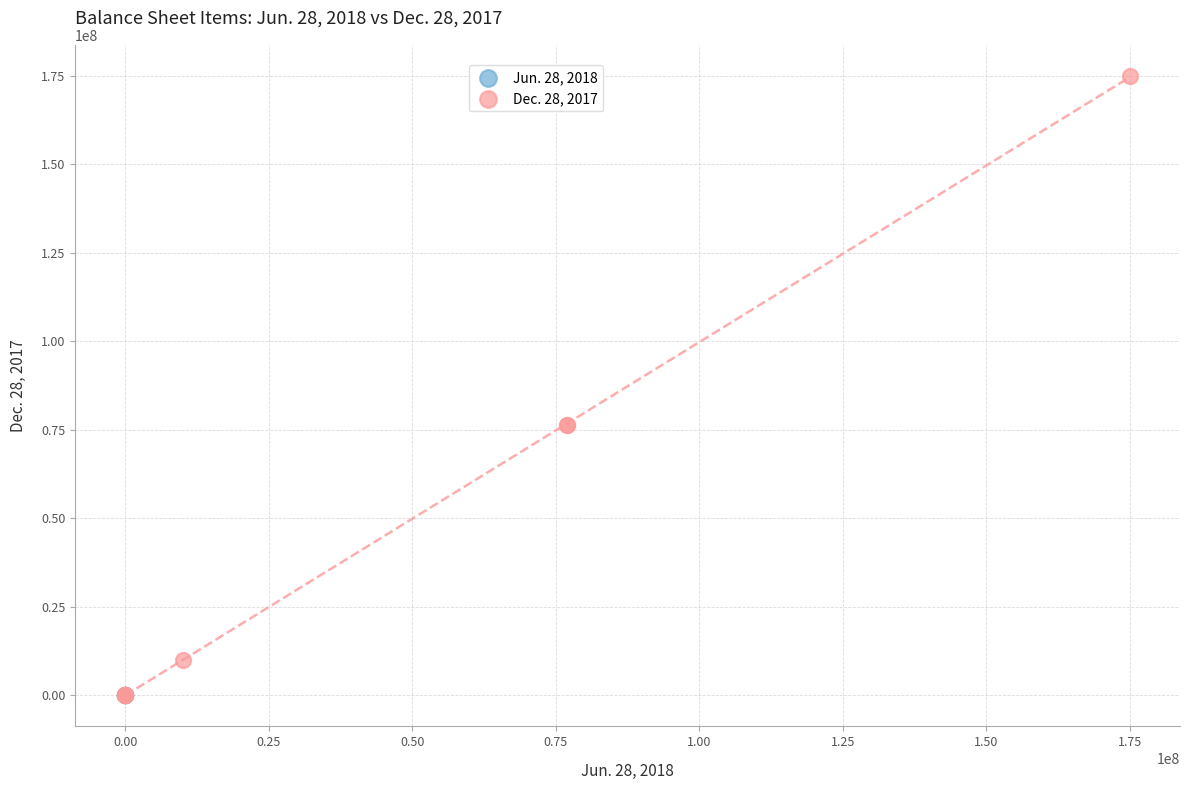

Which series has the largest Y range (max minus min)?

Dec. 28, 2017